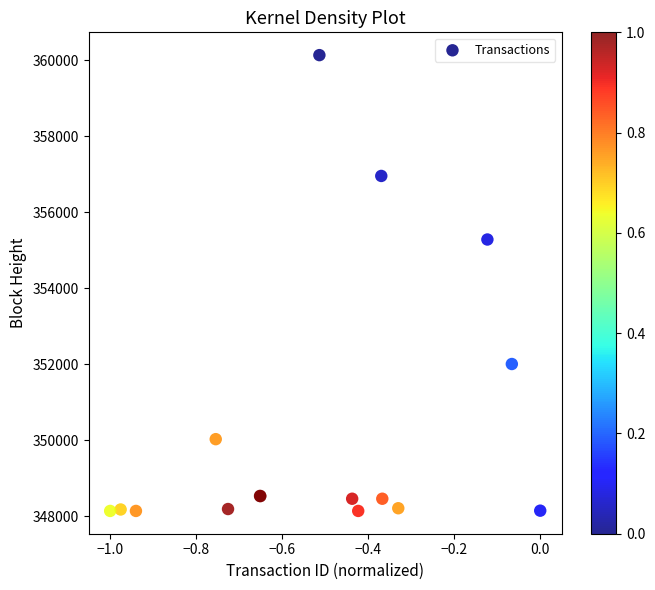

What Y value in the scatter plot is closest to 354141?

355287